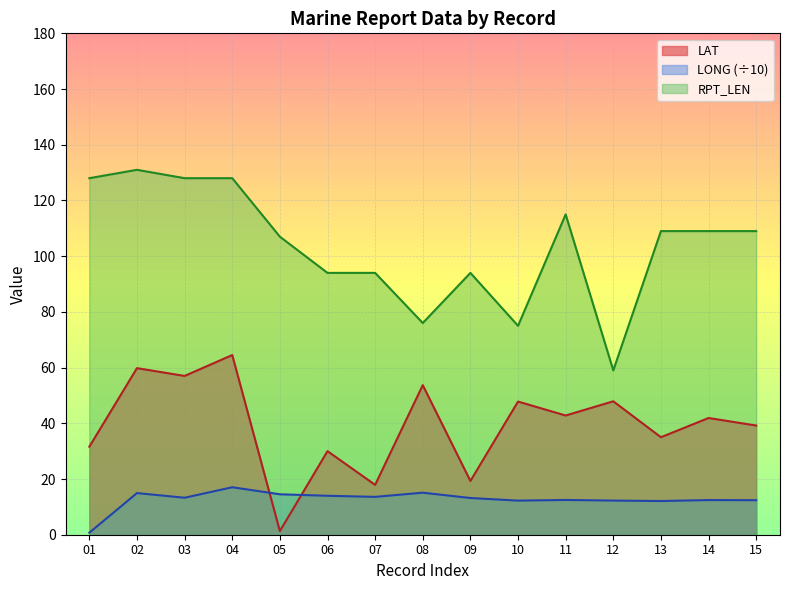

What is the value of the LAT point at the 14th from the left?

41.9